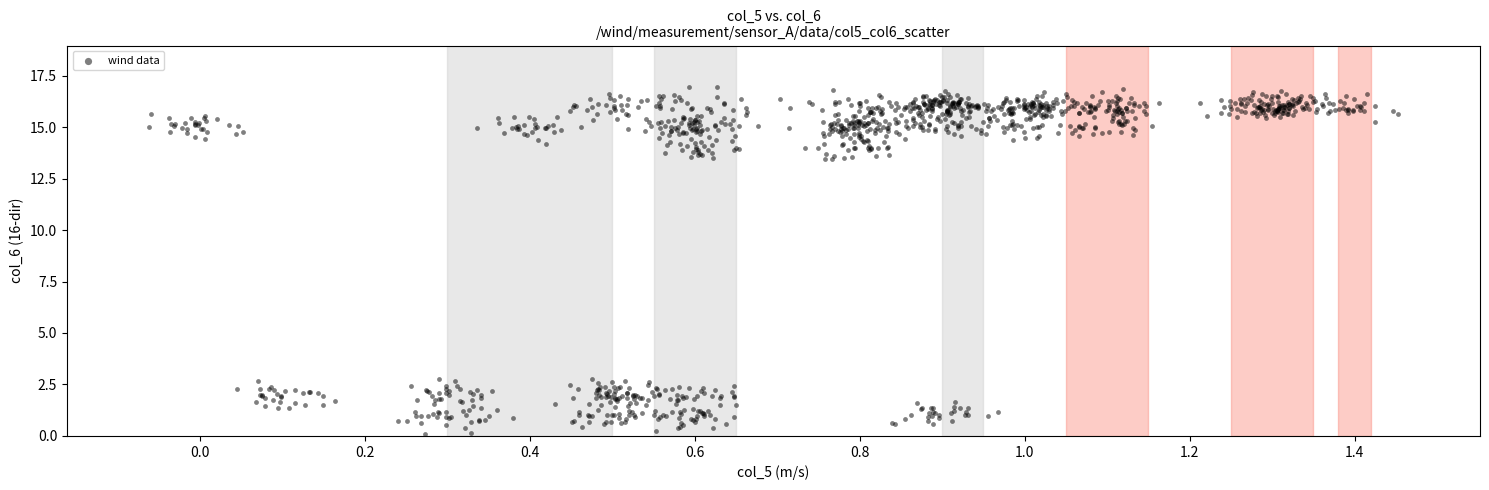

What is the range of Y values (max minus min)?

16.8